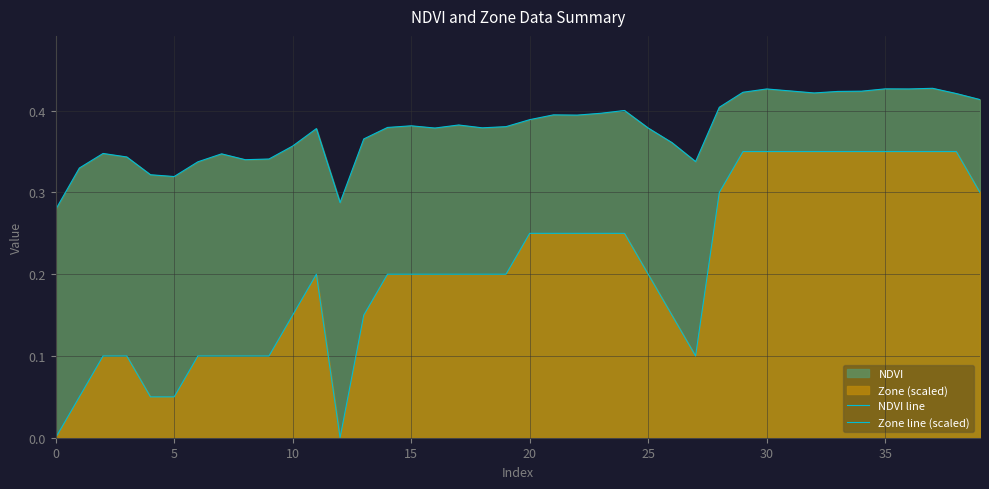

How many lines are shown in the chart?

2